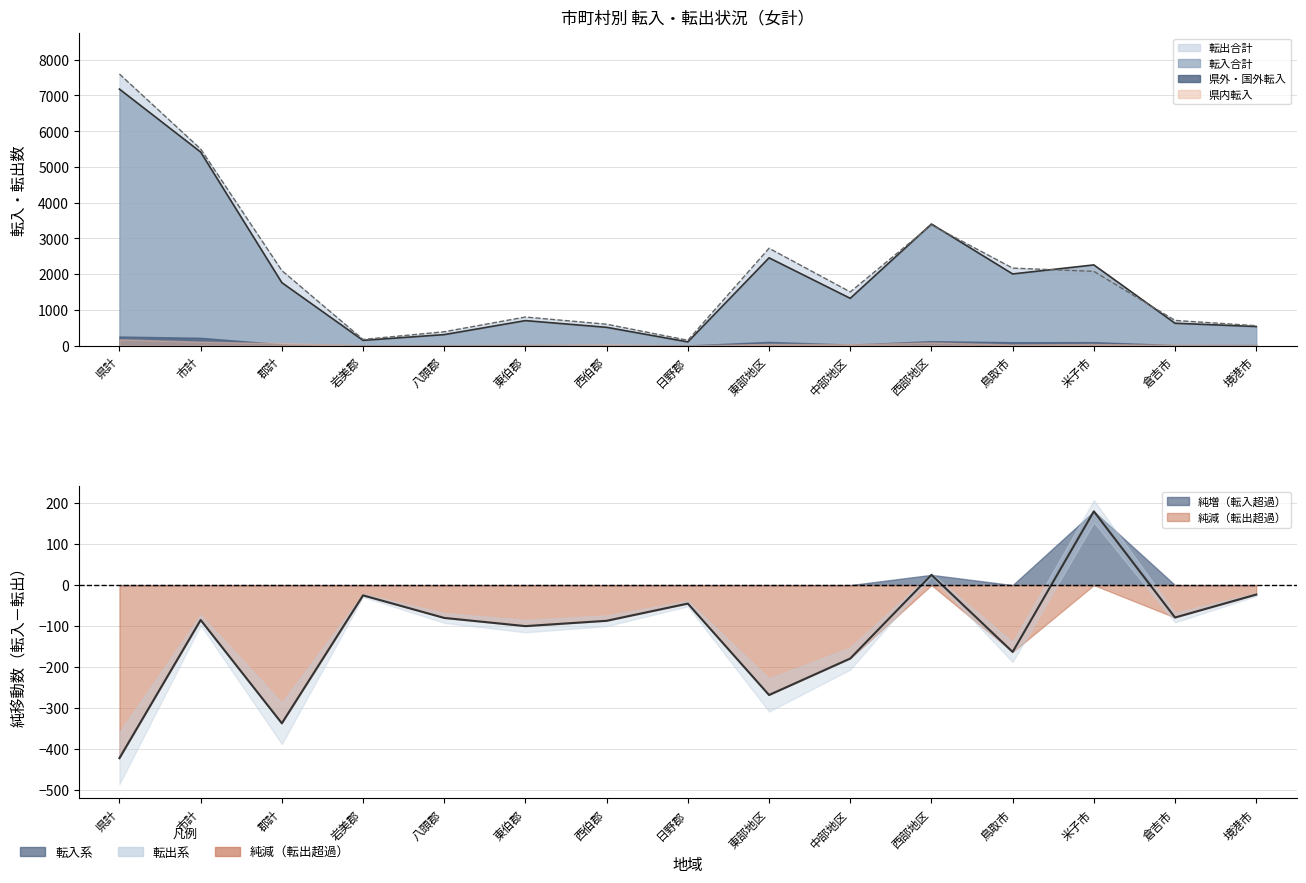

Does the chart have visible grid lines?

Yes